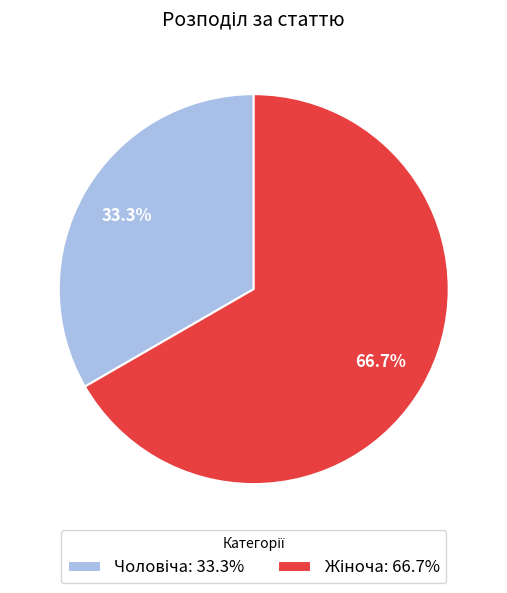

To the nearest percent, what is the average slice percentage?

50%